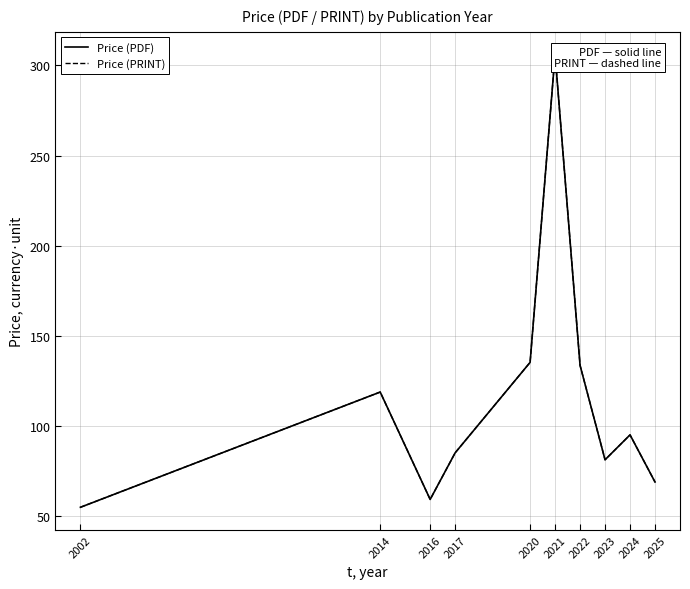

The Price (PDF) series shows 110.8 at 2023. True or false?

False